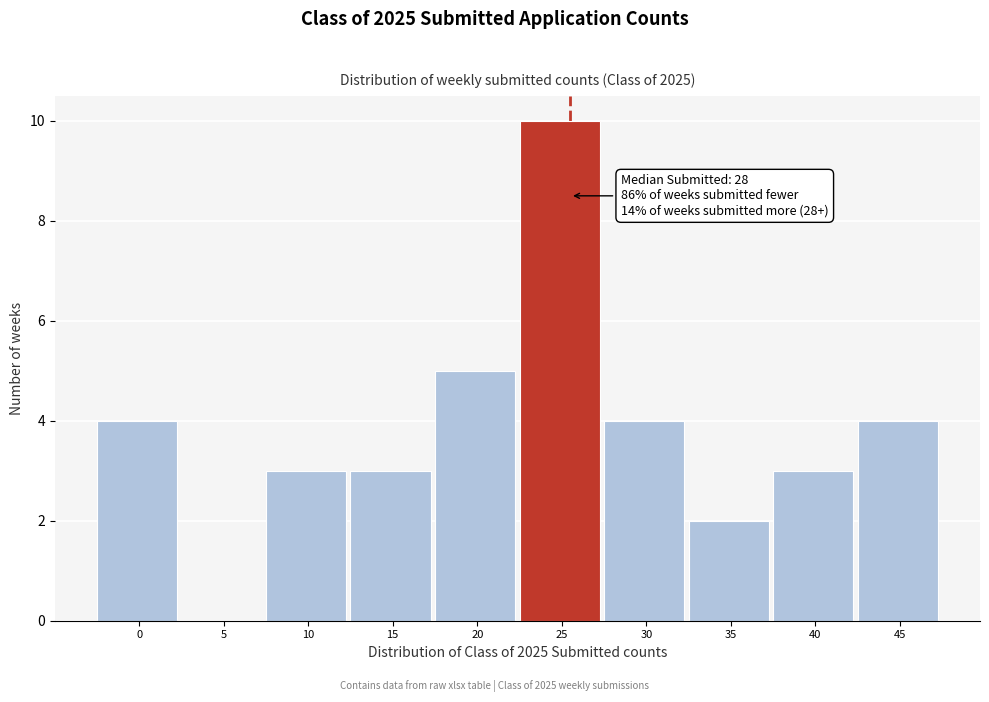

Reading left to right, extract all data points from this chart.

0=4	5=0	10=3	15=3	20=5	25=10	30=4	35=2	40=3	45=4